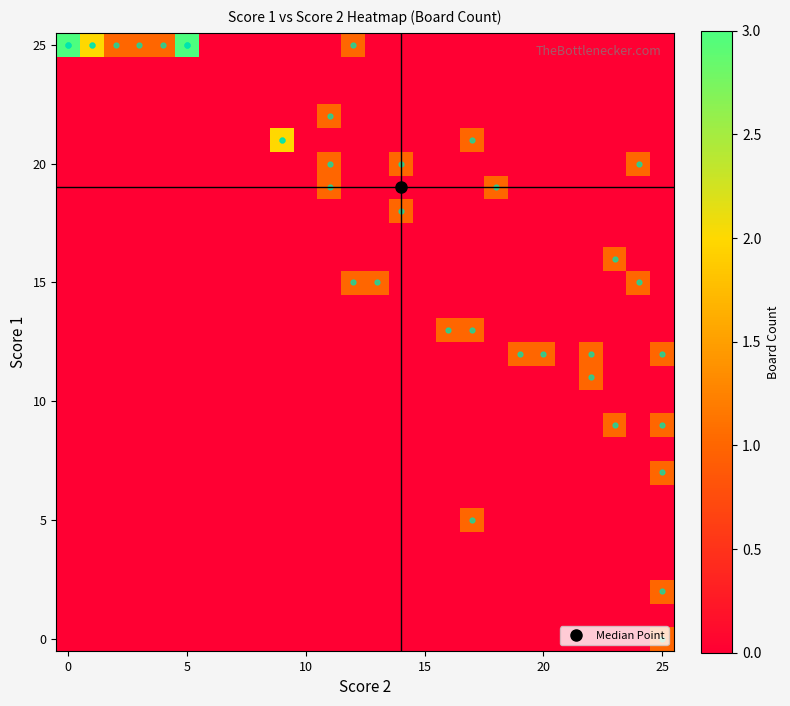

At how many categories does at least one series exceed 0?

20